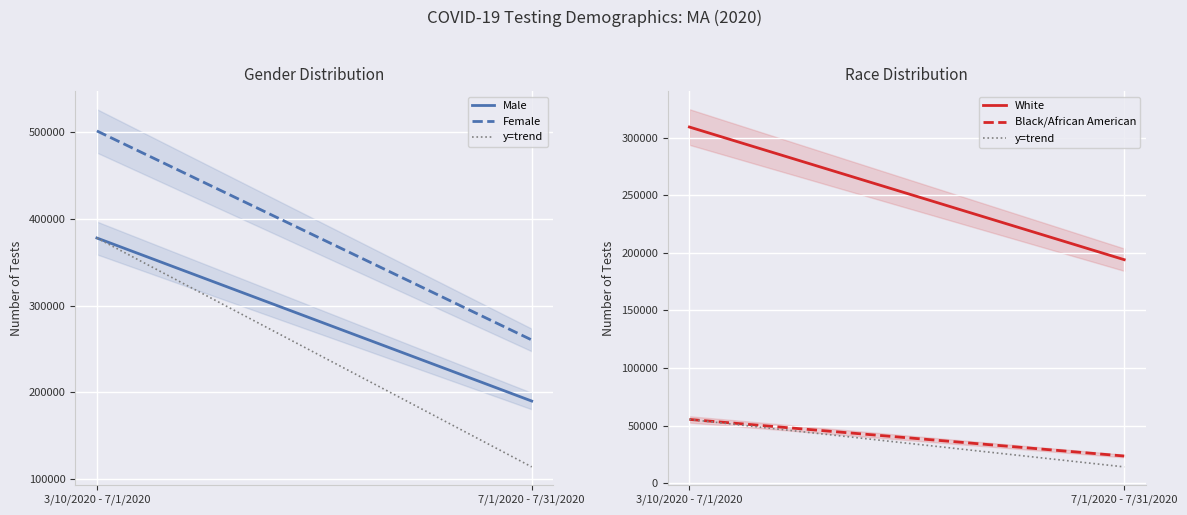

What is the difference between the highest and lowest values at 3/10/2020 - 7/1/2020?

446015